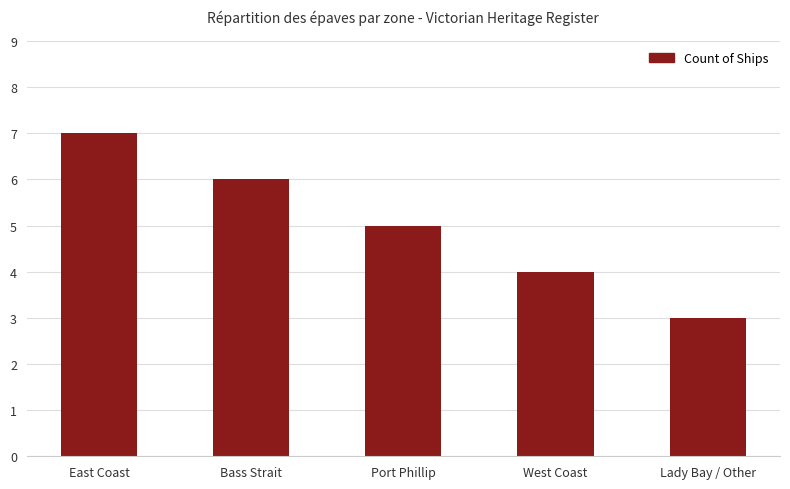

List the labels in order of value, smallest first.

Lady Bay / Other, West Coast, Port Phillip, Bass Strait, East Coast